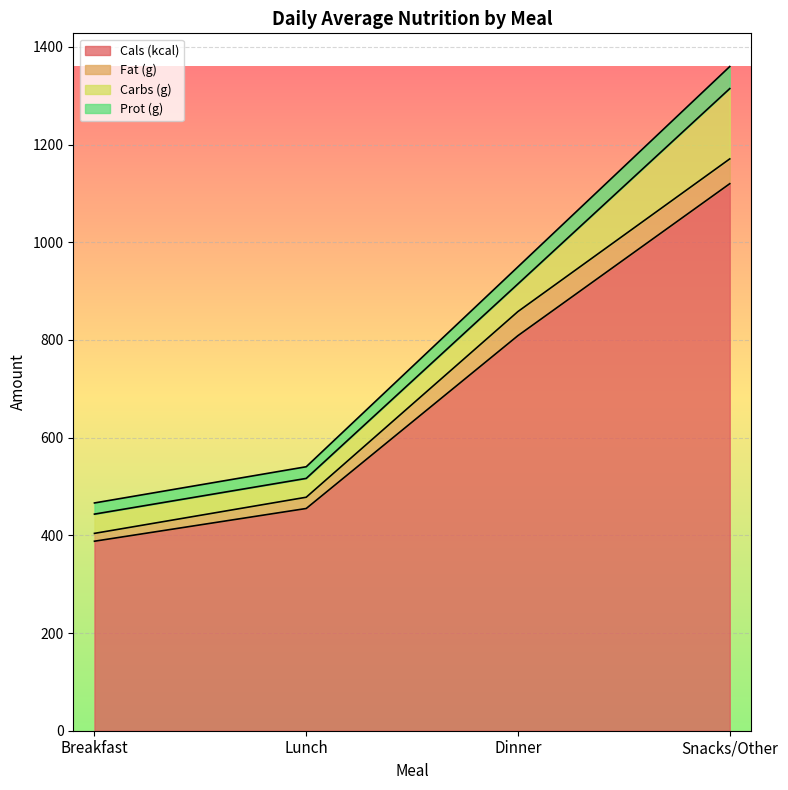

Is it true that Cals (kcal) equals 388.0 at Breakfast?

True